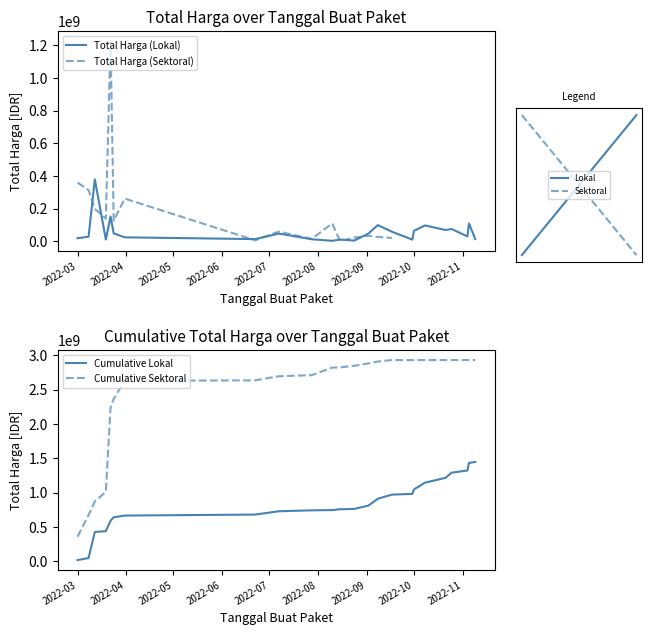

How many data points are above 48140000?

10